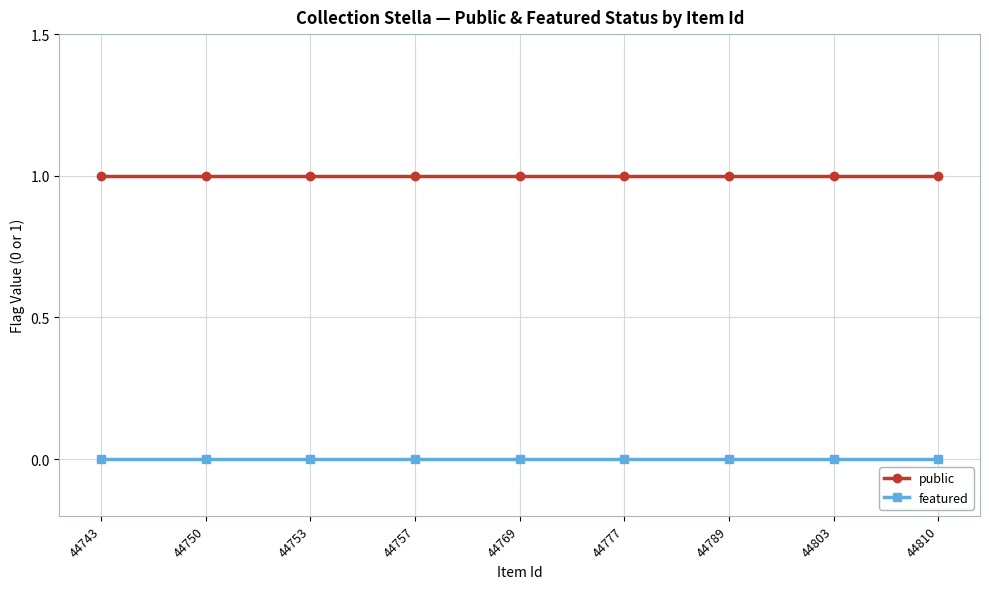

List the series in order of their overall mean, highest first.

public, featured